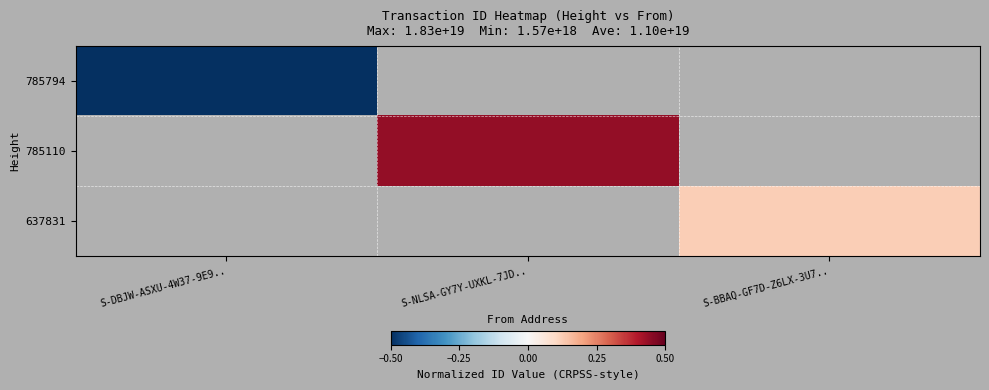

Is it true that 637831 equals 0.1 at S-BBAQ-GF7D-Z6LX-3U7..?

True